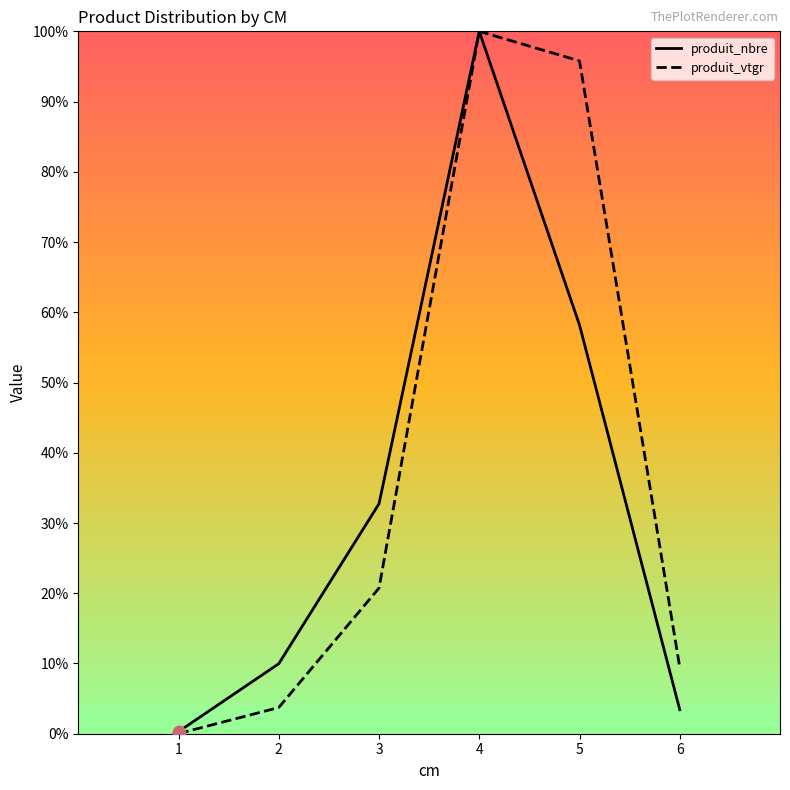

Which series has the largest total across all categories?

produit_vtgr